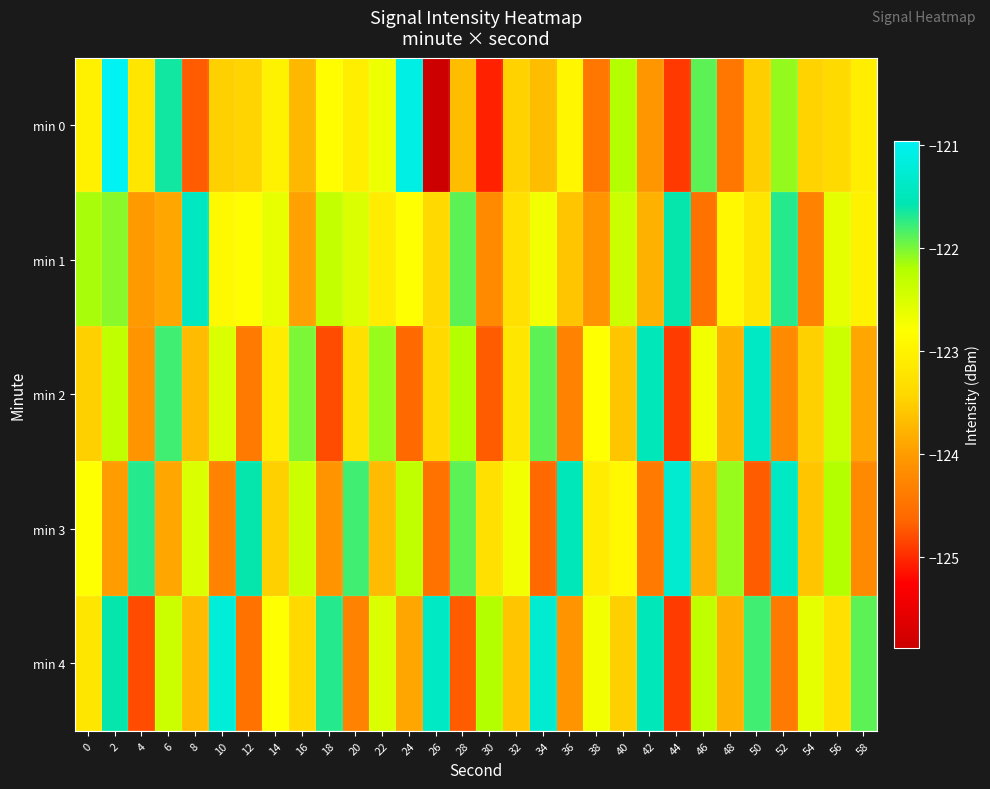

Between 32 and 54, which series saw the biggest shift?

min 1